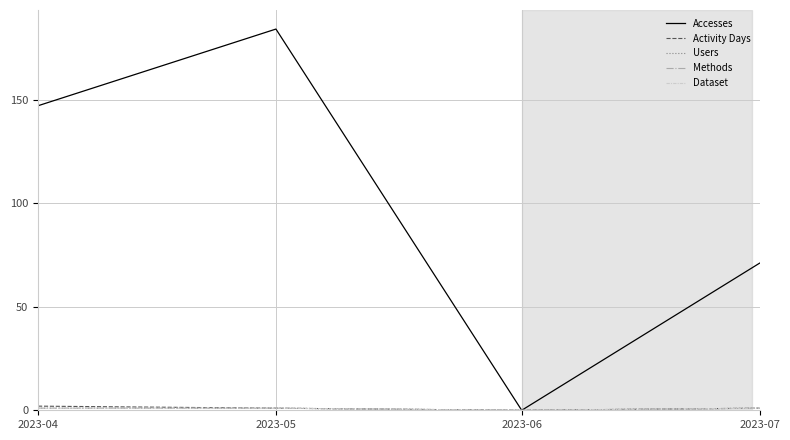

What is the sum of the Users values at 2023-04 and 2023-05?

2